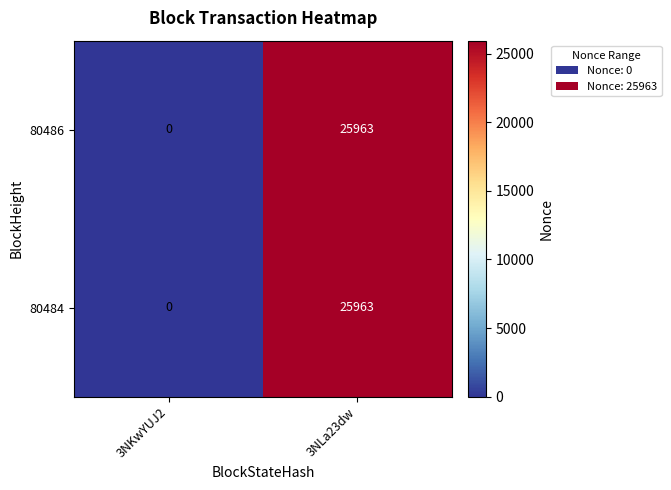

Reading left to right, transcribe all the data shown in this chart.

80486: 3NKwYUJ2=0	3NLa23dw=25963
80484: 3NKwYUJ2=0	3NLa23dw=25963